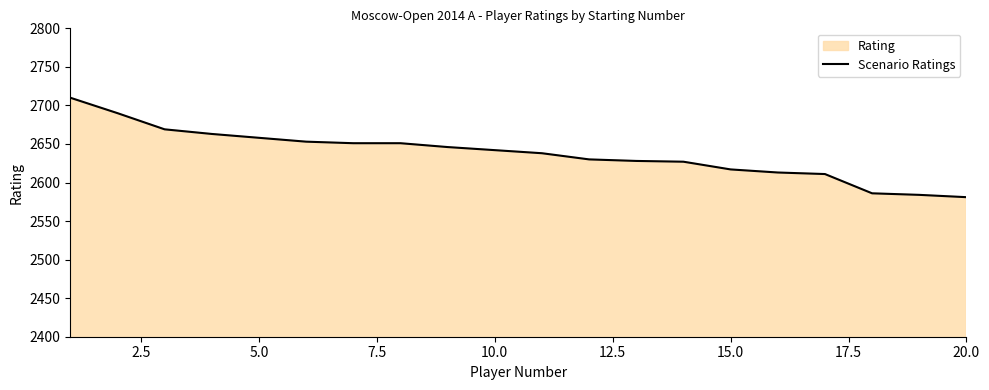

What is the value of the 10th point from the left?

2642